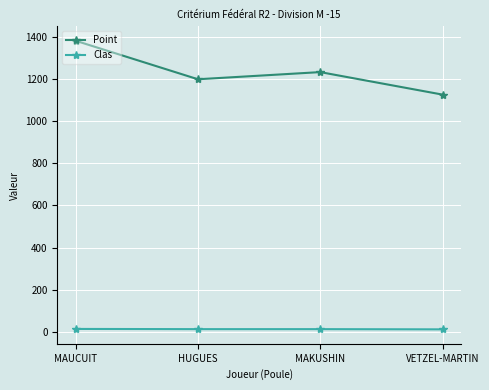

Does the chart display data point markers on the line(s)?

Yes